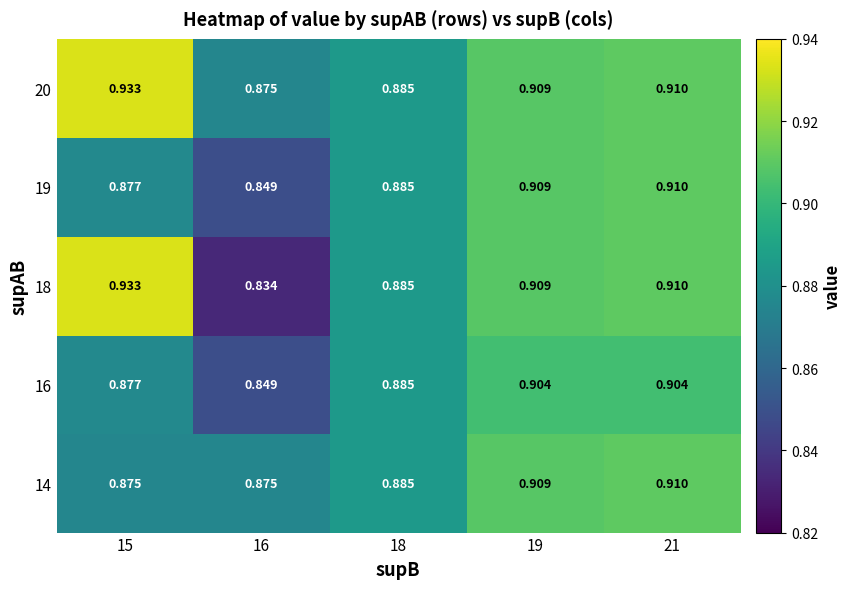

Reading left to right, list all the values displayed in this chart.

14: 15=0.9	16=0.9	18=0.9	19=0.9	21=0.9
16: 15=0.9	16=0.8	18=0.9	19=0.9	21=0.9
18: 15=0.9	16=0.8	18=0.9	19=0.9	21=0.9
19: 15=0.9	16=0.8	18=0.9	19=0.9	21=0.9
20: 15=0.9	16=0.9	18=0.9	19=0.9	21=0.9